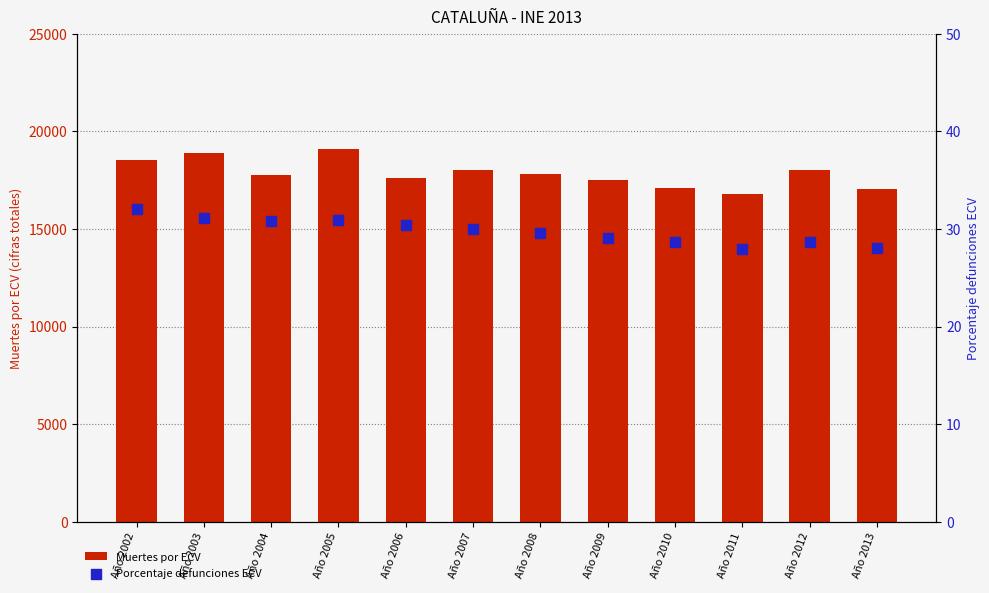

At which category is the sum across all series the highest?

Año 2005